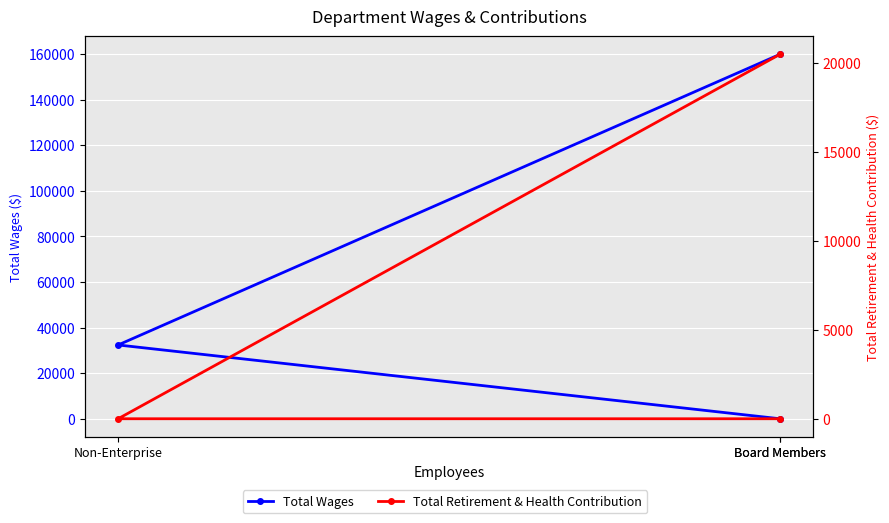

What is the sum of all Total Retirement & Health Contribution values?

20481